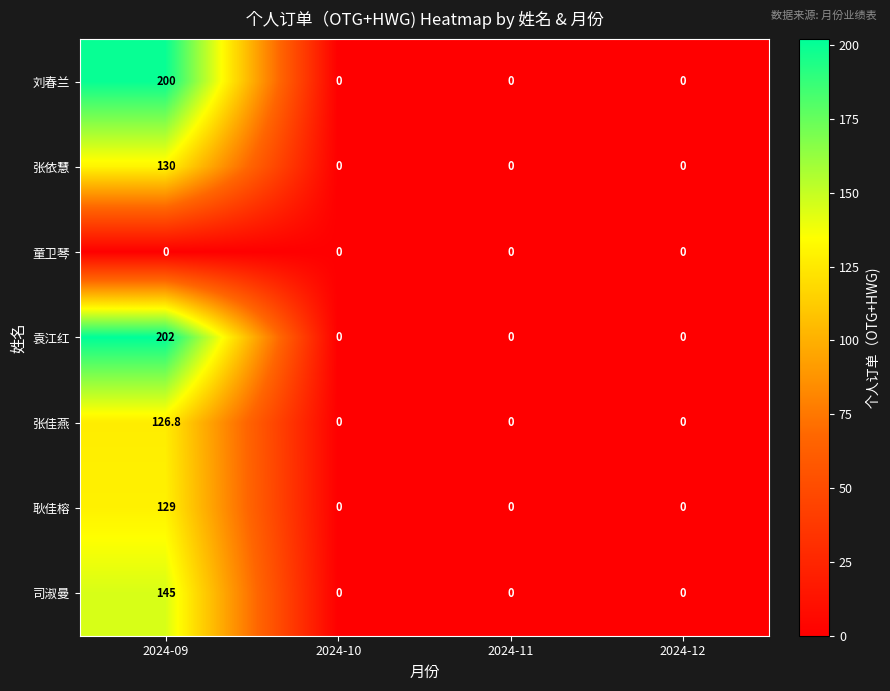

What is the difference between the maximum and minimum values in the 袁江红 series?

202.0